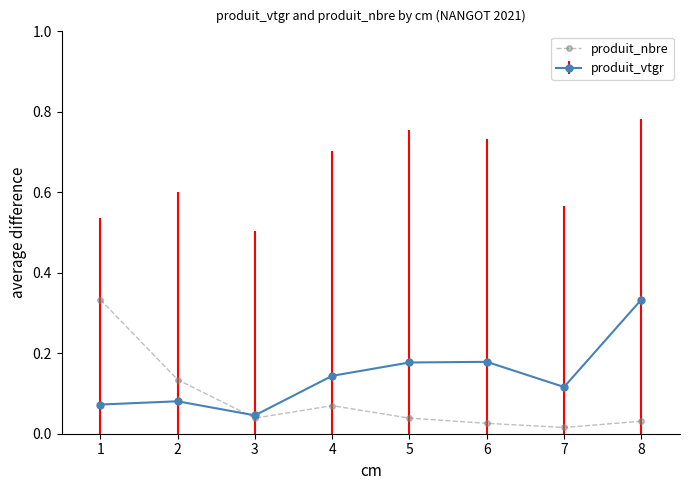

At which label does produit_vtgr reach its minimum?

3